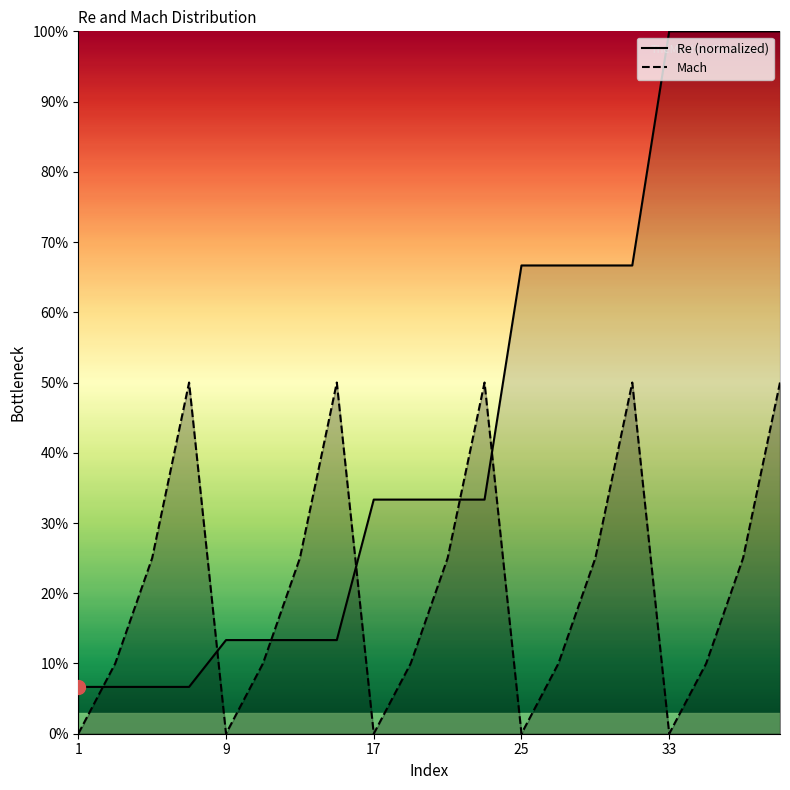

Count the number of data series in this chart.

2